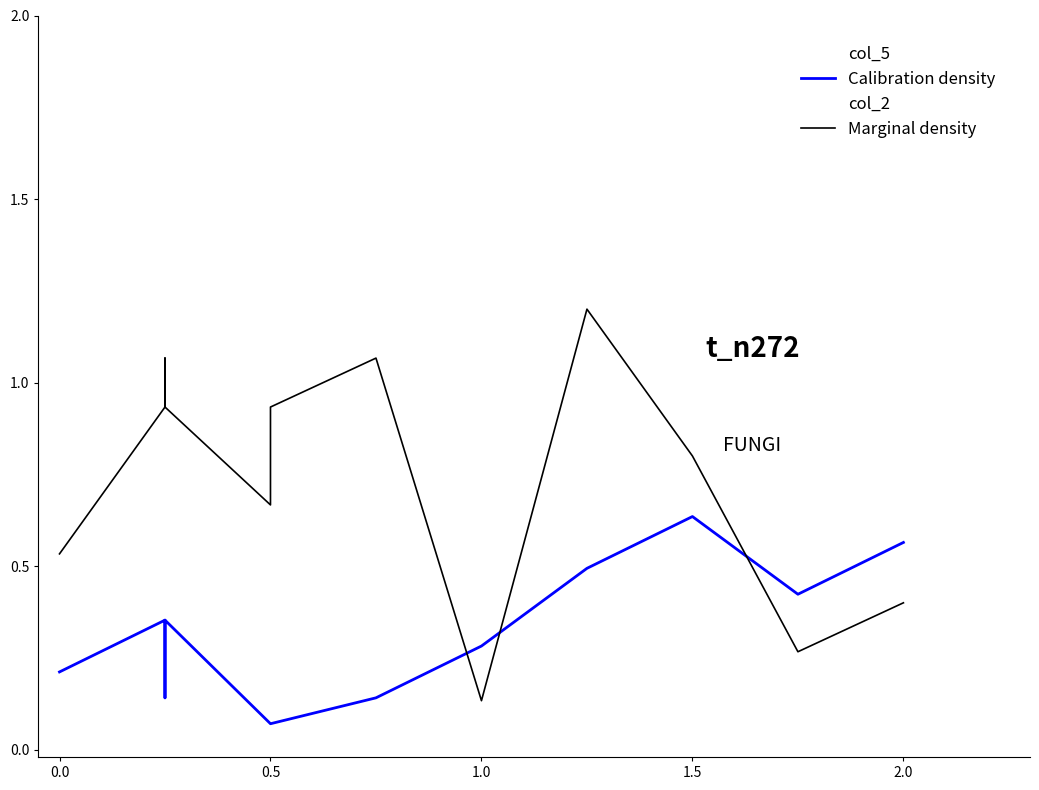

Is this an area chart (filled region under the line)?

No